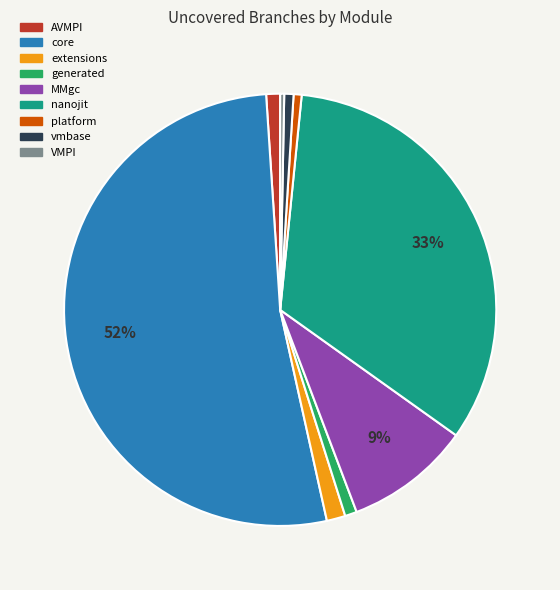

What is the largest slice in the pie chart?

core